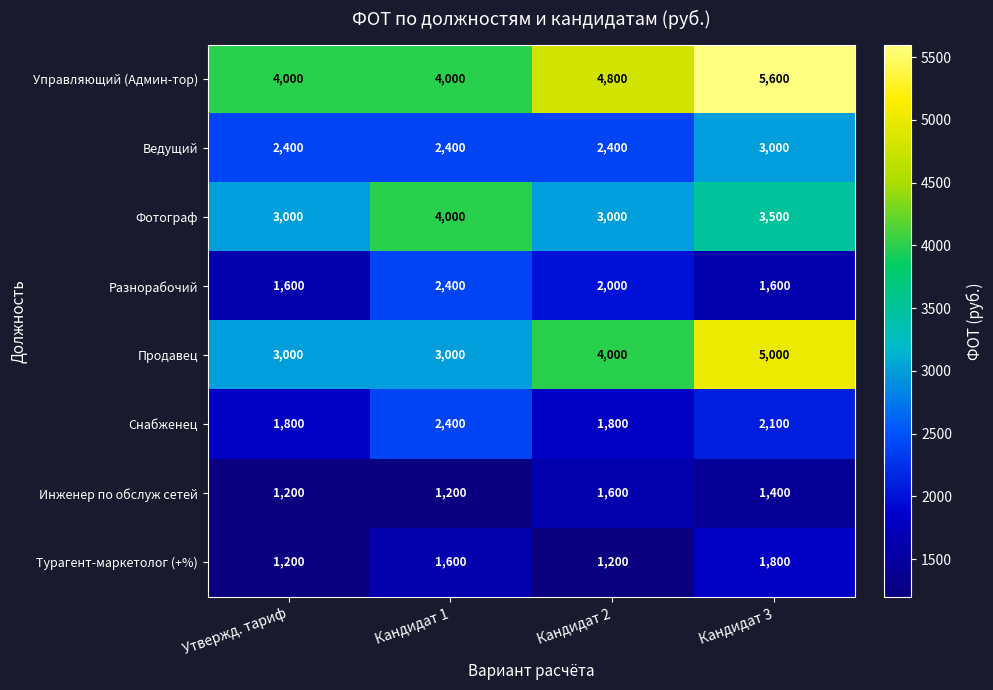

What is the difference between the highest and lowest values at Кандидат 3?

4200